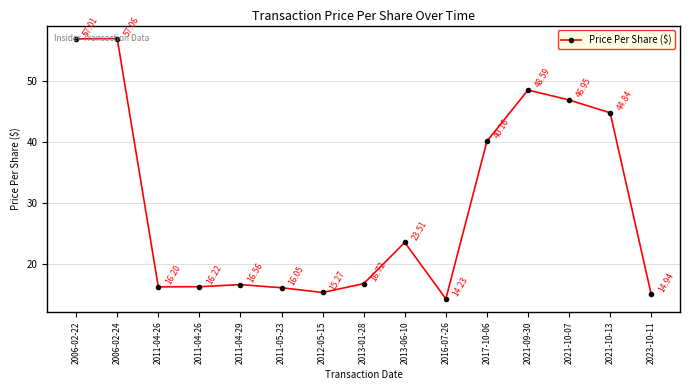

What is the value of the 4th point from the left?

16.2